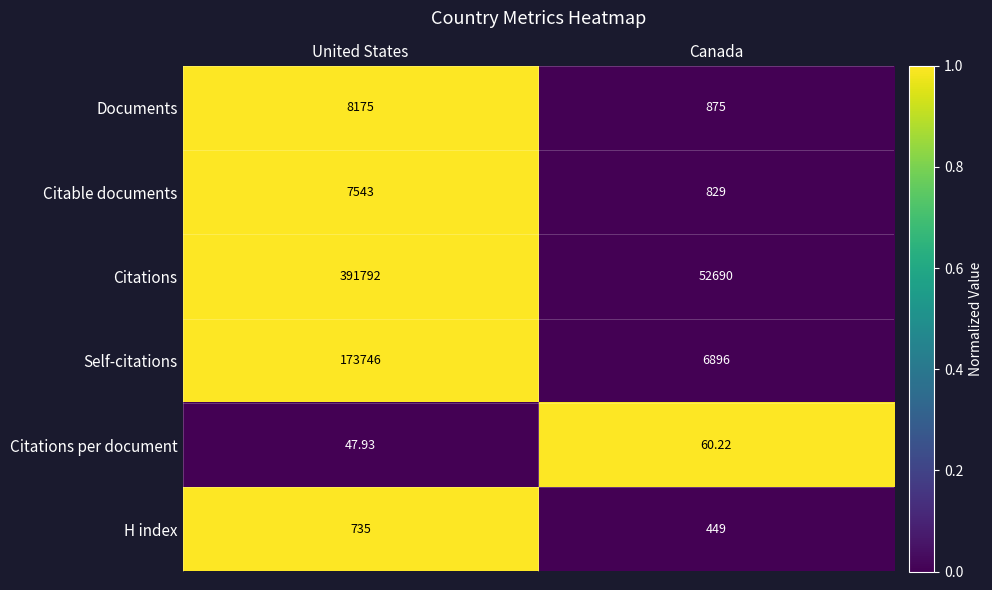

At United States, list the series in order from largest to smallest.

Citations, Self-citations, Documents, Citable documents, H index, Citations per document